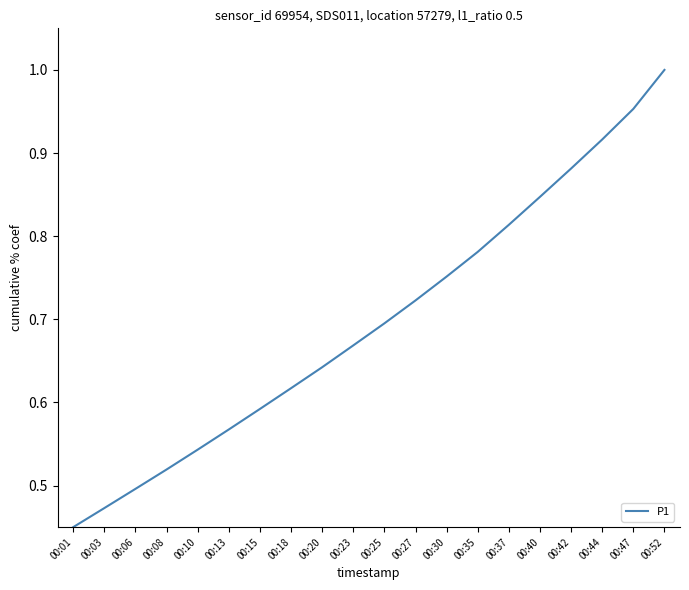

Rank the categories by value from highest to lowest.

00:52, 00:47, 00:44, 00:42, 00:40, 00:37, 00:35, 00:30, 00:27, 00:25, 00:23, 00:20, 00:18, 00:15, 00:13, 00:10, 00:08, 00:06, 00:03, 00:01